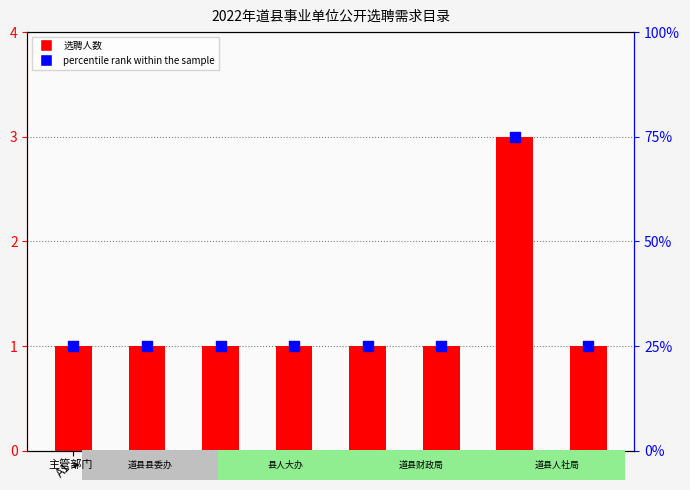

Which series reaches the maximum Y coordinate?

选聘人数